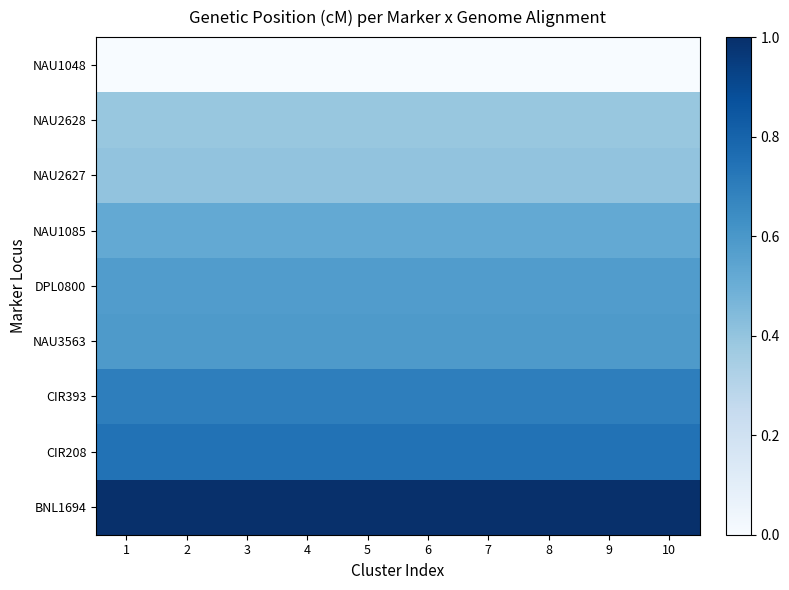

Reading right to left, extract all data points from this chart.

NAU1048: 10=0.0	9=0.0	8=0.0	7=0.0	6=0.0	5=0.0	4=0.0	3=0.0	2=0.0	1=0.0
NAU2628: 10=0.4	9=0.4	8=0.4	7=0.4	6=0.4	5=0.4	4=0.4	3=0.4	2=0.4	1=0.4
NAU2627: 10=0.4	9=0.4	8=0.4	7=0.4	6=0.4	5=0.4	4=0.4	3=0.4	2=0.4	1=0.4
NAU1085: 10=0.5	9=0.5	8=0.5	7=0.5	6=0.5	5=0.5	4=0.5	3=0.5	2=0.5	1=0.5
DPL0800: 10=0.6	9=0.6	8=0.6	7=0.6	6=0.6	5=0.6	4=0.6	3=0.6	2=0.6	1=0.6
NAU3563: 10=0.6	9=0.6	8=0.6	7=0.6	6=0.6	5=0.6	4=0.6	3=0.6	2=0.6	1=0.6
CIR393: 10=0.7	9=0.7	8=0.7	7=0.7	6=0.7	5=0.7	4=0.7	3=0.7	2=0.7	1=0.7
CIR208: 10=0.7	9=0.7	8=0.7	7=0.7	6=0.7	5=0.7	4=0.7	3=0.7	2=0.7	1=0.7
BNL1694: 10=1.0	9=1.0	8=1.0	7=1.0	6=1.0	5=1.0	4=1.0	3=1.0	2=1.0	1=1.0